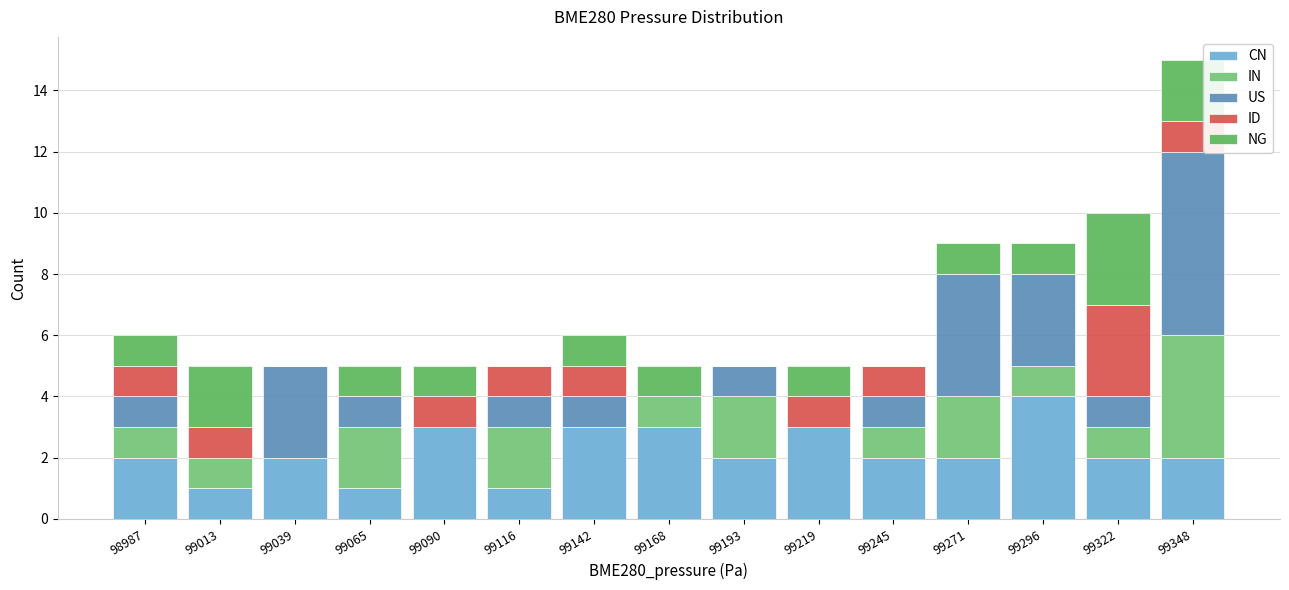

Reading left to right, list every stacked bar in this chart as the range it spans on the x-axis followed by its total height. Neither the bar edges nor the heights are printed on the chart, so give them approximately, as read against the axes.

98975 to 99000: 6
99000 to 99025: 5
99025 to 99050: 5
99050 to 99080: 5
99080 to 99105: 5
99105 to 99130: 5
99130 to 99155: 6
99155 to 99180: 5
99180 to 99205: 5
99205 to 99235: 5
99235 to 99260: 5
99260 to 99285: 9
99285 to 99310: 9
99310 to 99335: 10
99335 to 99360: 15